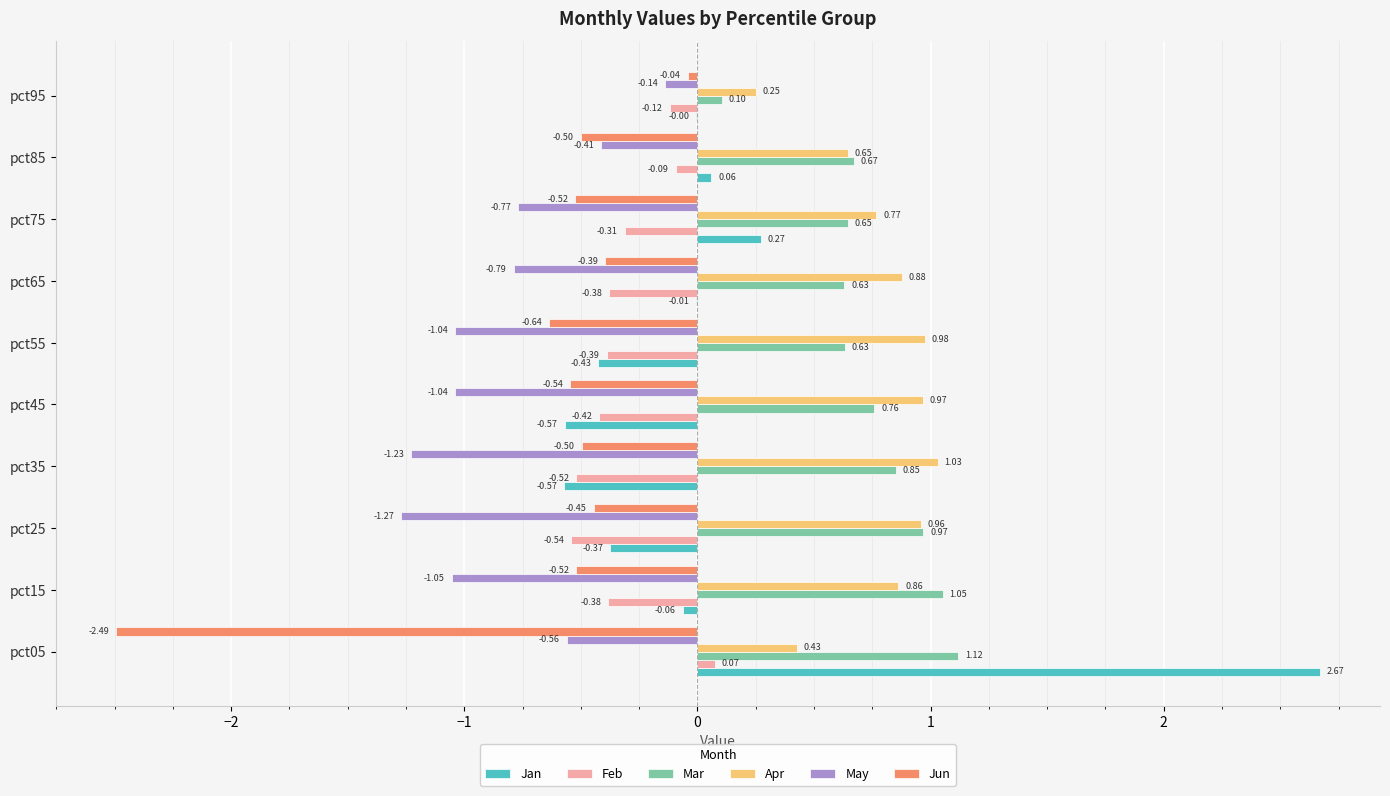

Which series changed the most between pct25 and pct95?

May